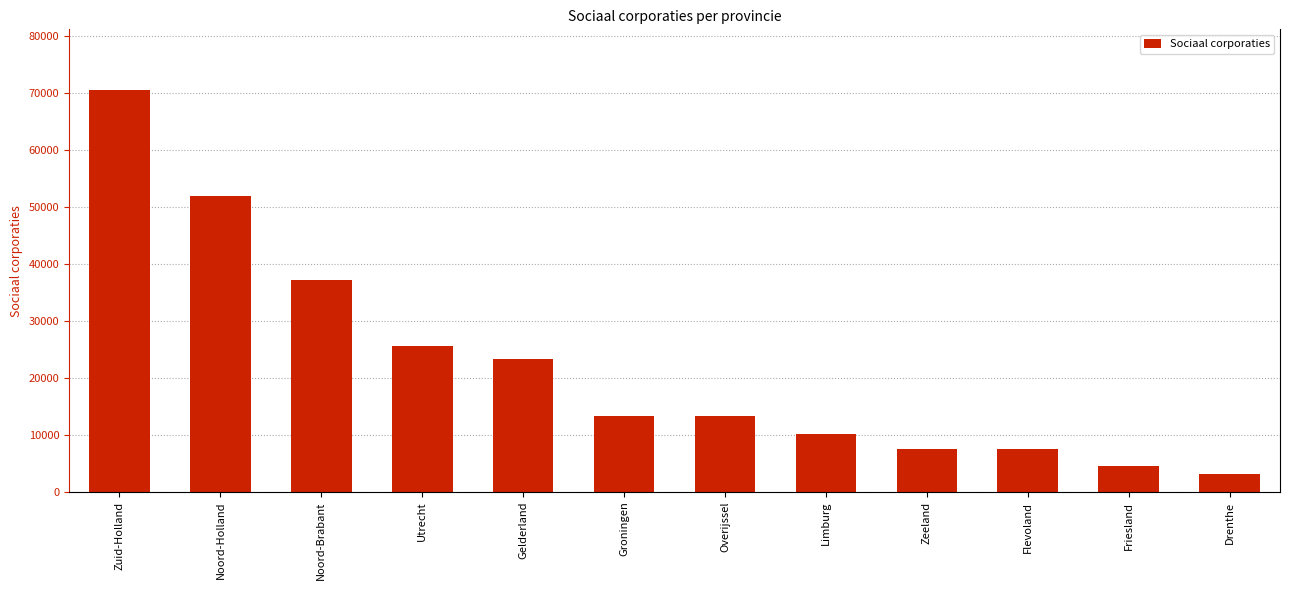

How many series are shown in this chart?

1